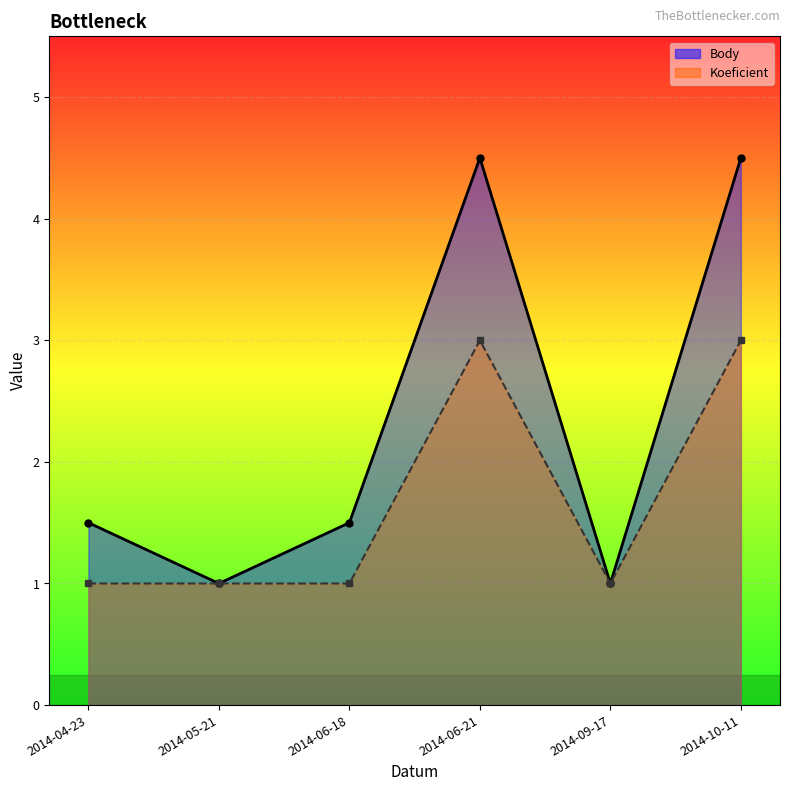

What is the spread (max minus min) of values at 2014-06-18?

0.5